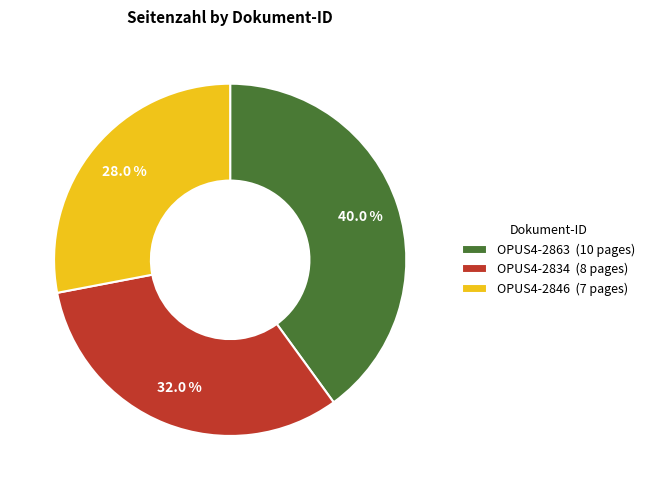

Which slice is the smallest?

OPUS4-2846